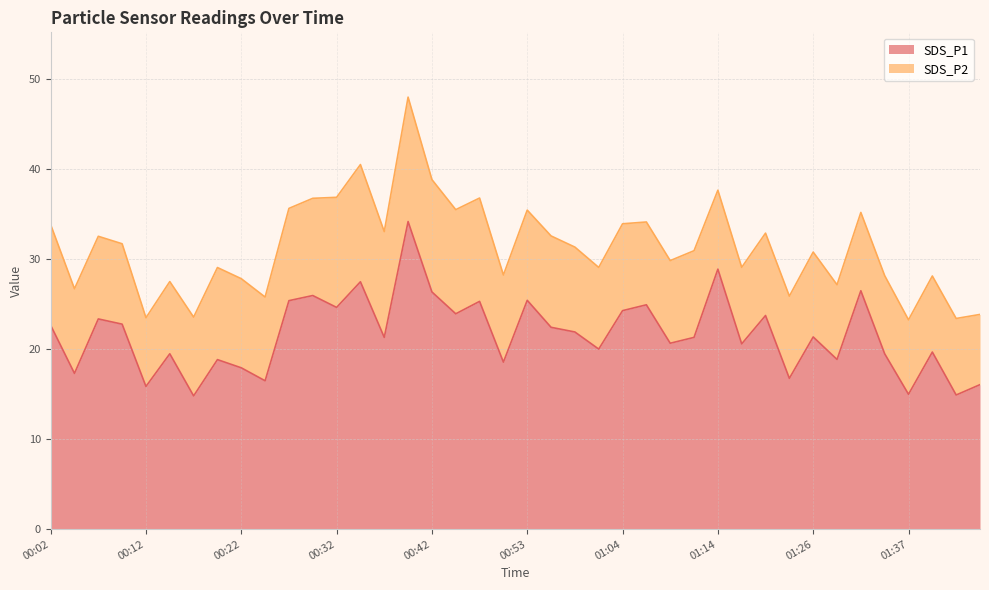

How many lines are shown in the chart?

2